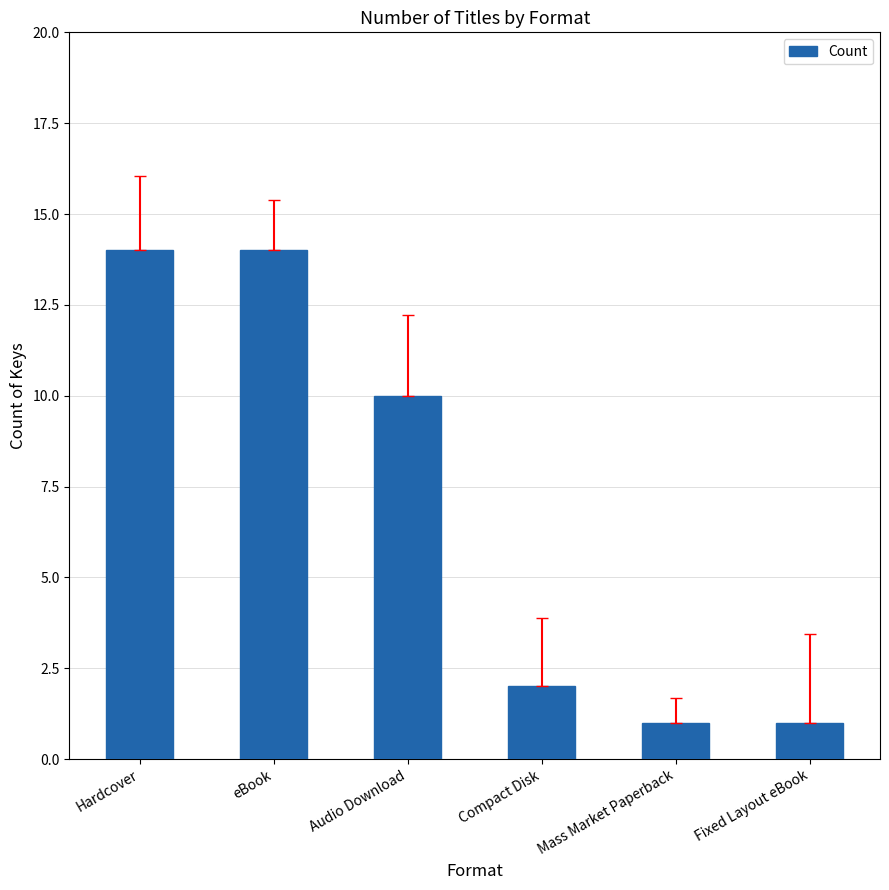

What is the greatest value displayed?

14